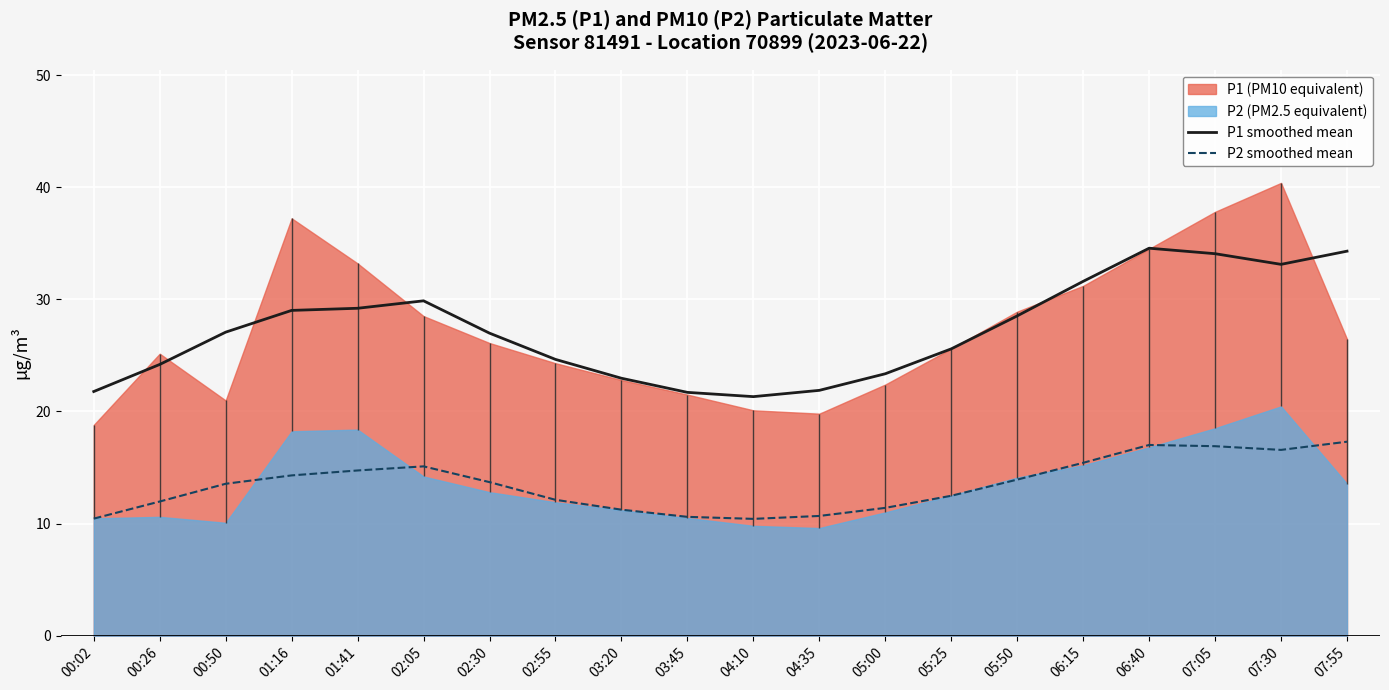

List the labels in order of P2 smoothed mean value, largest first.

07:55, 06:40, 07:05, 07:30, 06:15, 02:05, 01:41, 01:16, 05:50, 02:30, 00:50, 05:25, 02:55, 00:26, 05:00, 03:20, 04:35, 03:45, 00:02, 04:10